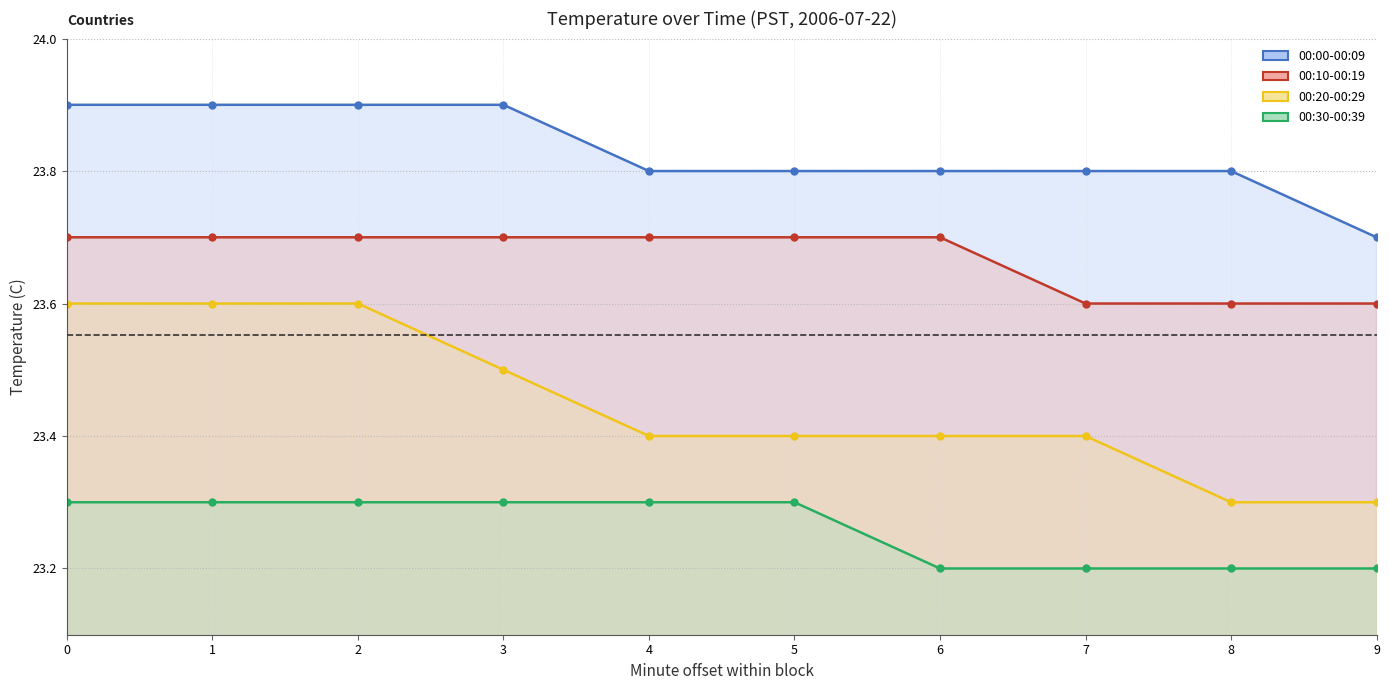

True or false: 00:30-00:39 has more than 0 points higher than both neighbors.

False